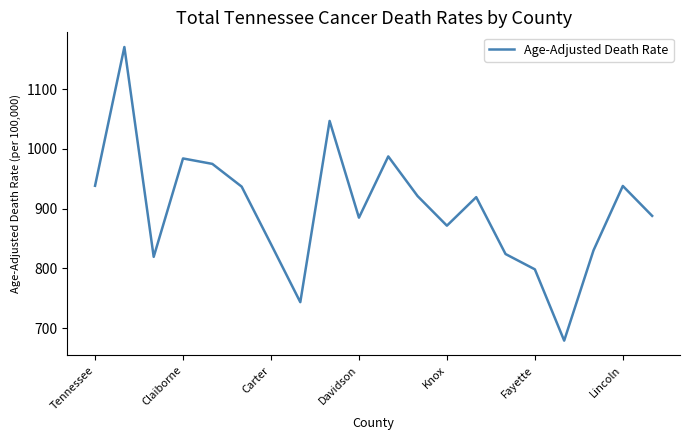

What is the greatest value displayed?

1170.2